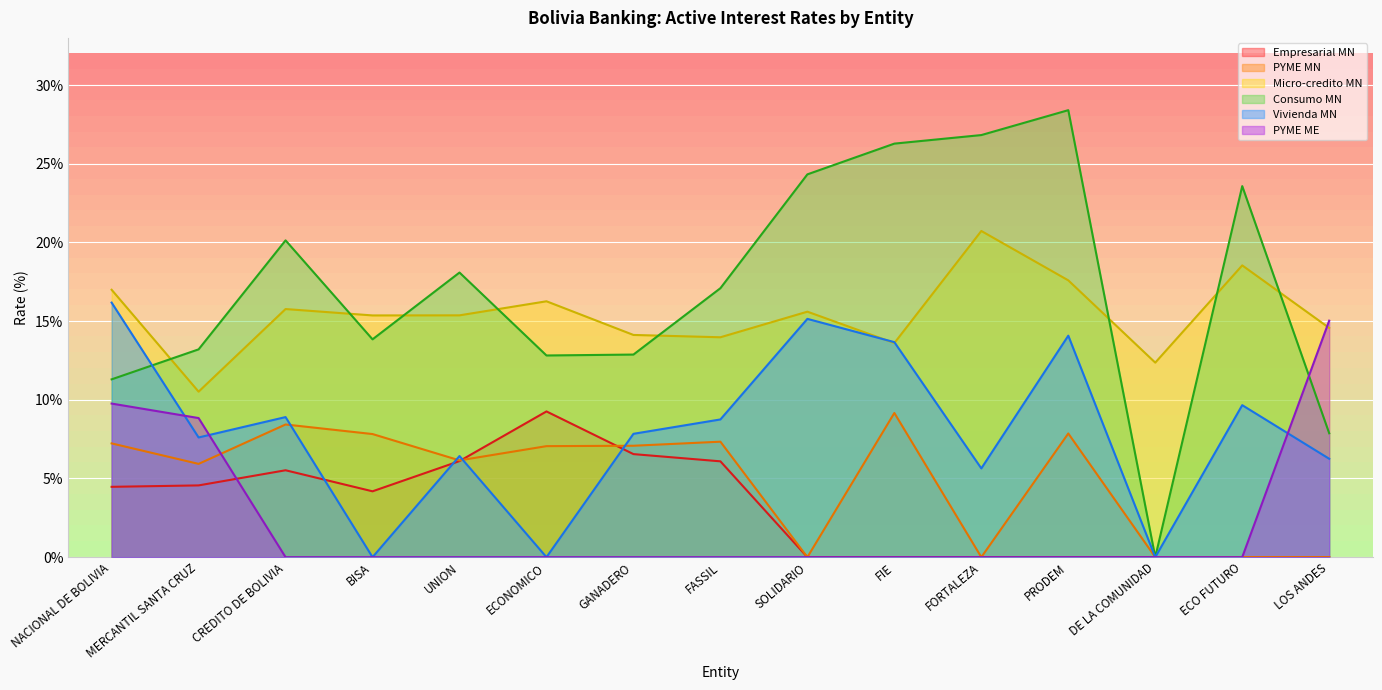

Which category has the highest value in the Empresarial MN series?

ECONOMICO